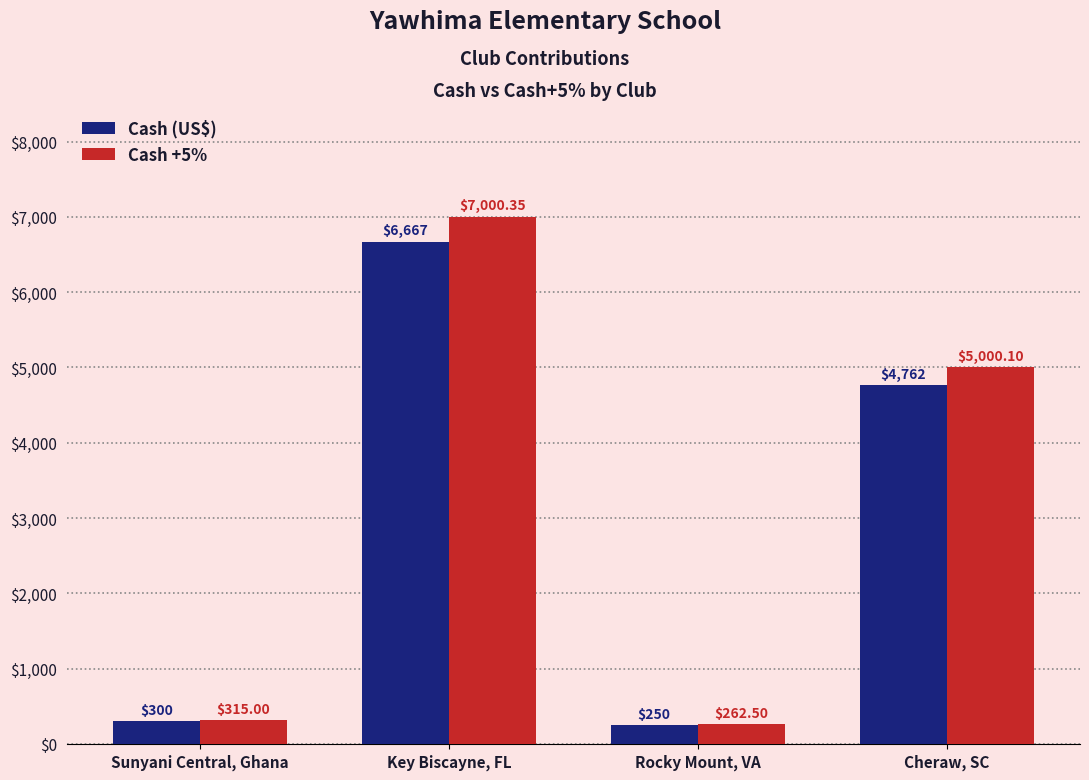

What is the total value across all series at Key Biscayne, FL?

13667.4